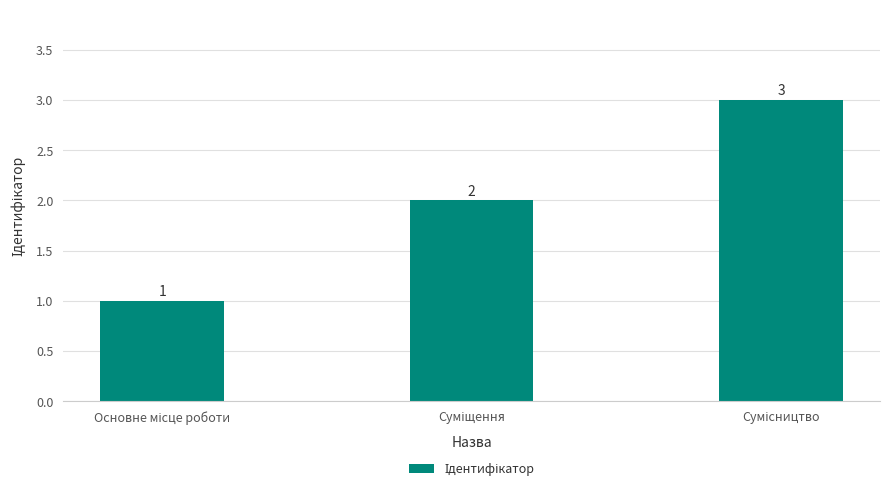

What is the value of the 3rd bar from the left?

3